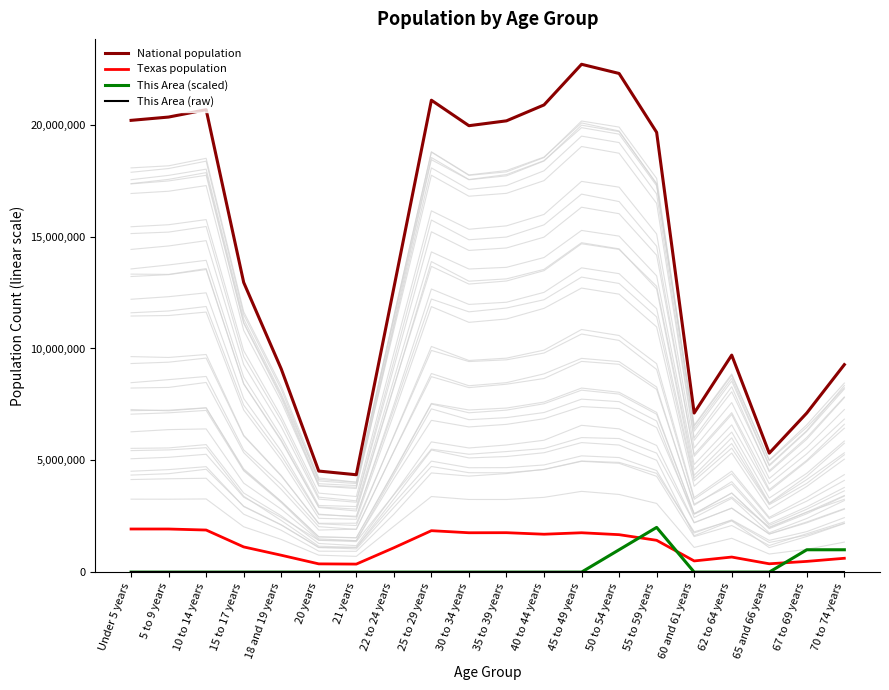

True or false: National population and This Area (scaled) cross at least once.

False